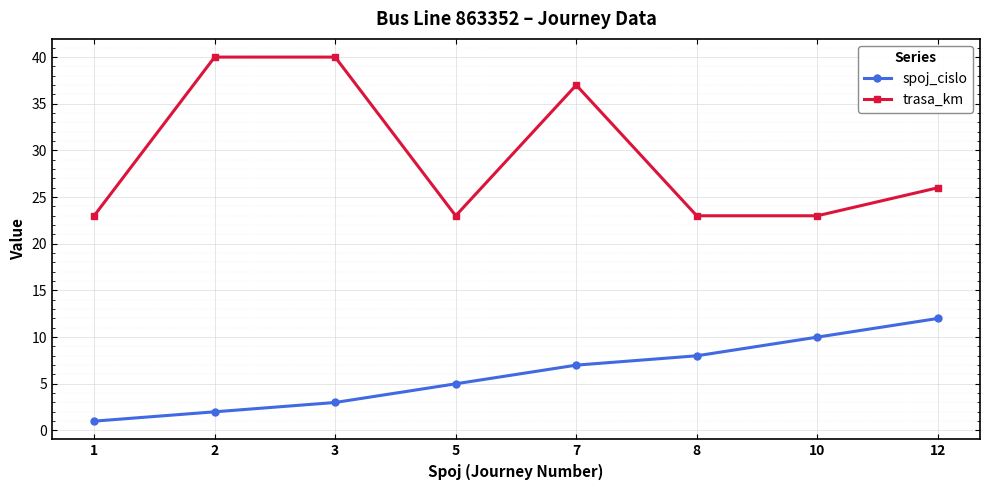

What is the value of the spoj_cislo point at the 4th from the left?

5